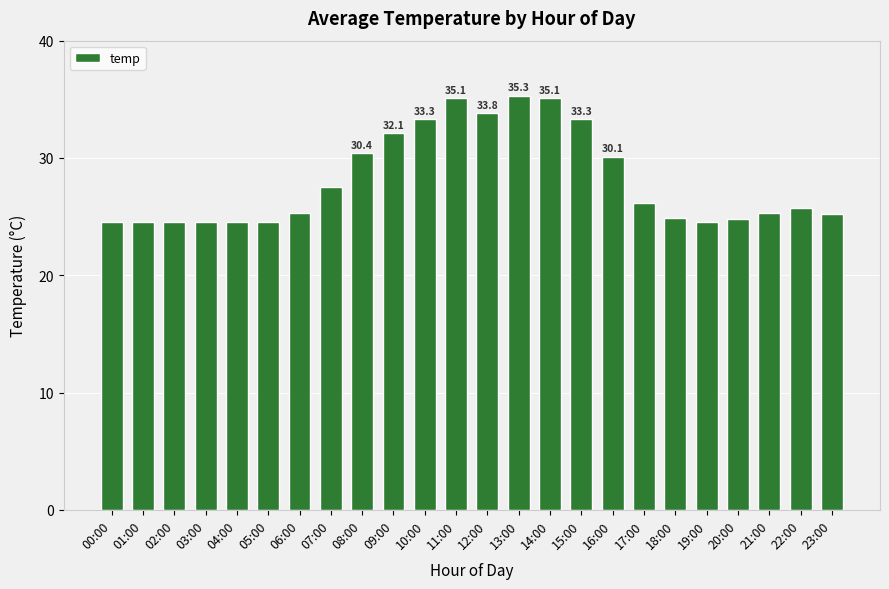

What is the maximum value shown in the chart?

35.3